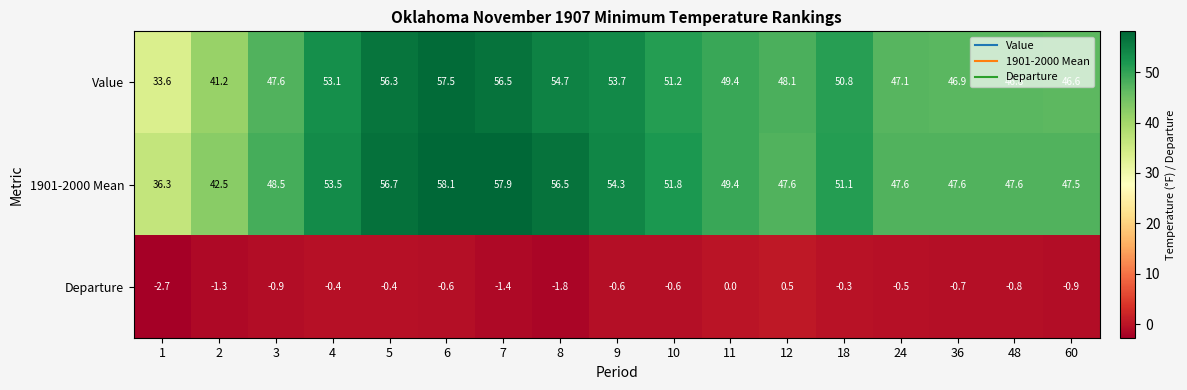

What is the difference between the highest and lowest values at 11?

49.4